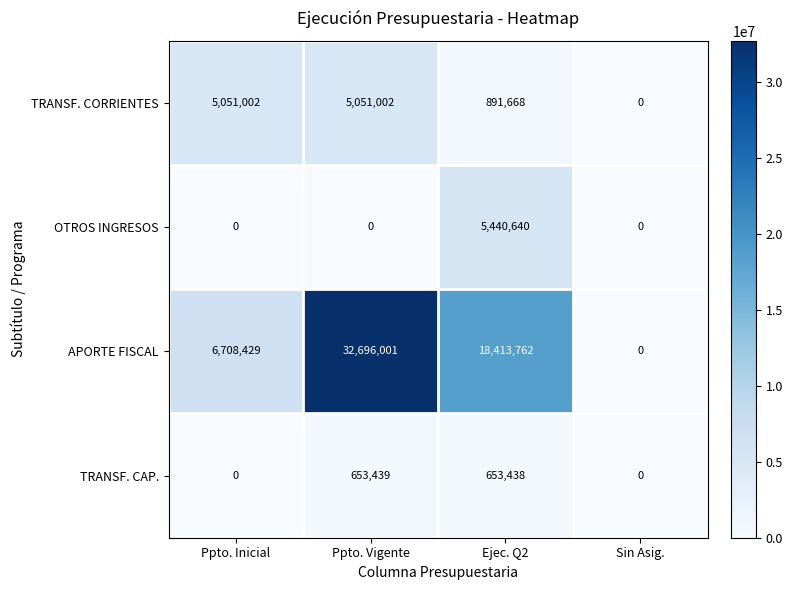

Reading right to left, what are all the values shown in this chart?

TRANSF. CORRIENTES: Sin Asig.=0	Ejec. Q2=891668	Ppto. Vigente=5051002	Ppto. Inicial=5051002
OTROS INGRESOS: Sin Asig.=0	Ejec. Q2=5440640	Ppto. Vigente=0	Ppto. Inicial=0
APORTE FISCAL: Sin Asig.=0	Ejec. Q2=18413762	Ppto. Vigente=32696001	Ppto. Inicial=6708429
TRANSF. CAP.: Sin Asig.=0	Ejec. Q2=653438	Ppto. Vigente=653439	Ppto. Inicial=0